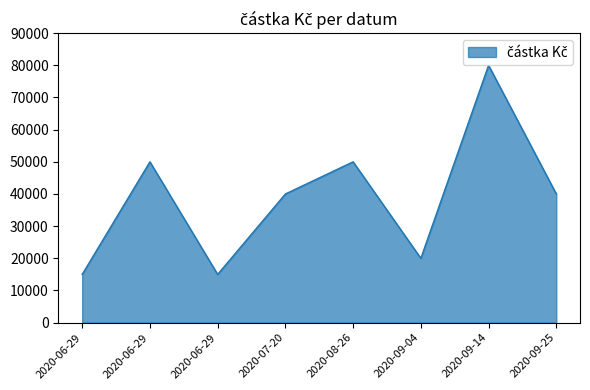

What is the label of the 7th point from the right?

2020-06-29